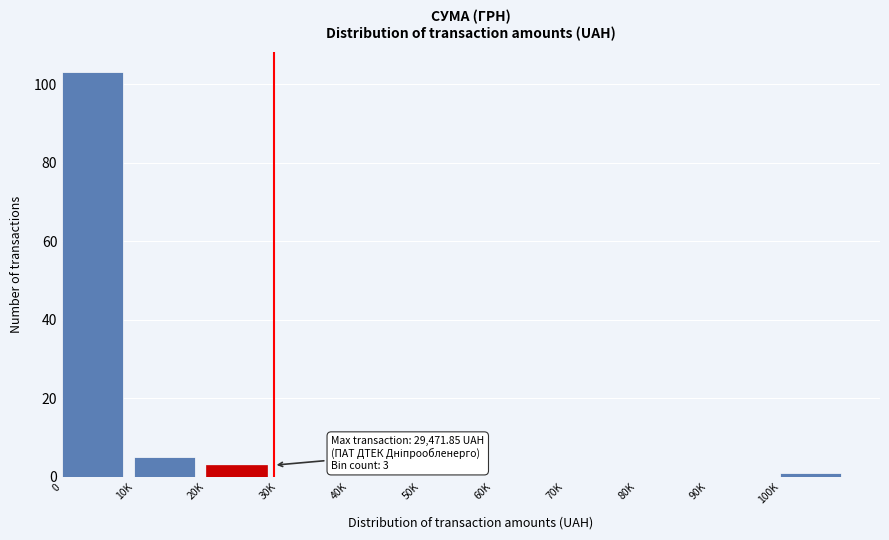

Reading left to right, extract all data points from this chart.

0=103	10K=5	20K=3	30K=0	40K=0	50K=0	60K=0	70K=0	80K=0	90K=0	100K=1